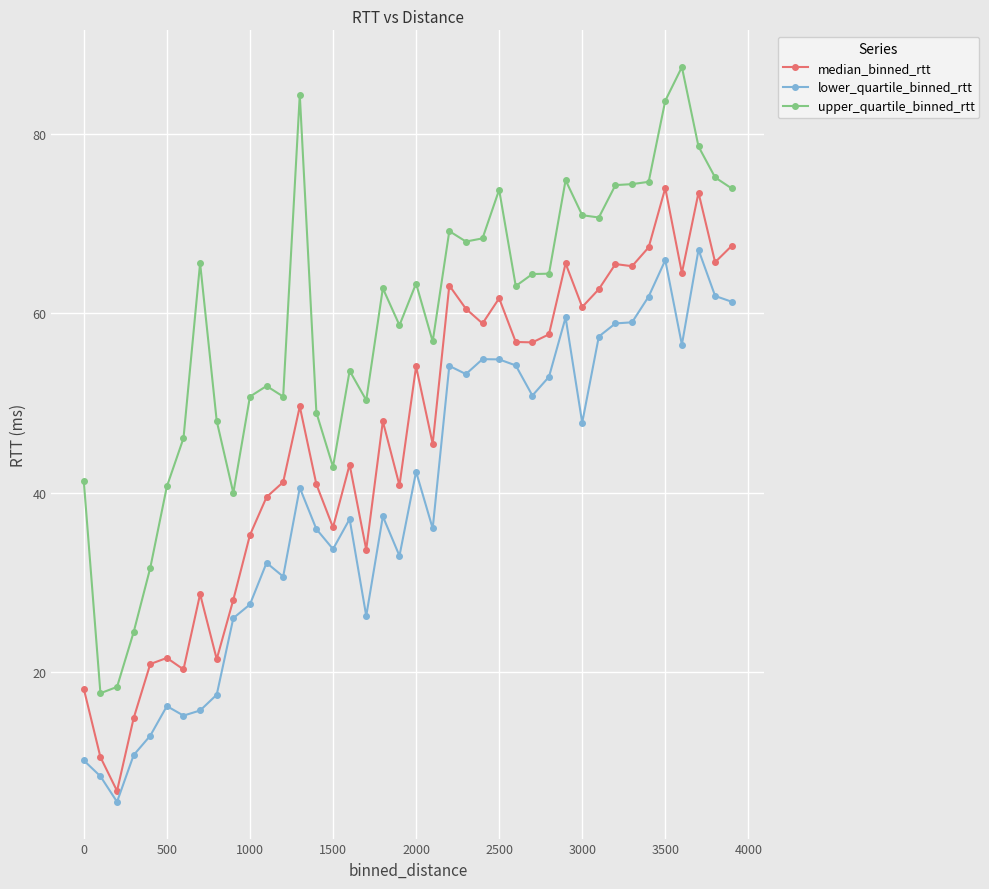

Which series has the largest total across all categories?

upper_quartile_binned_rtt